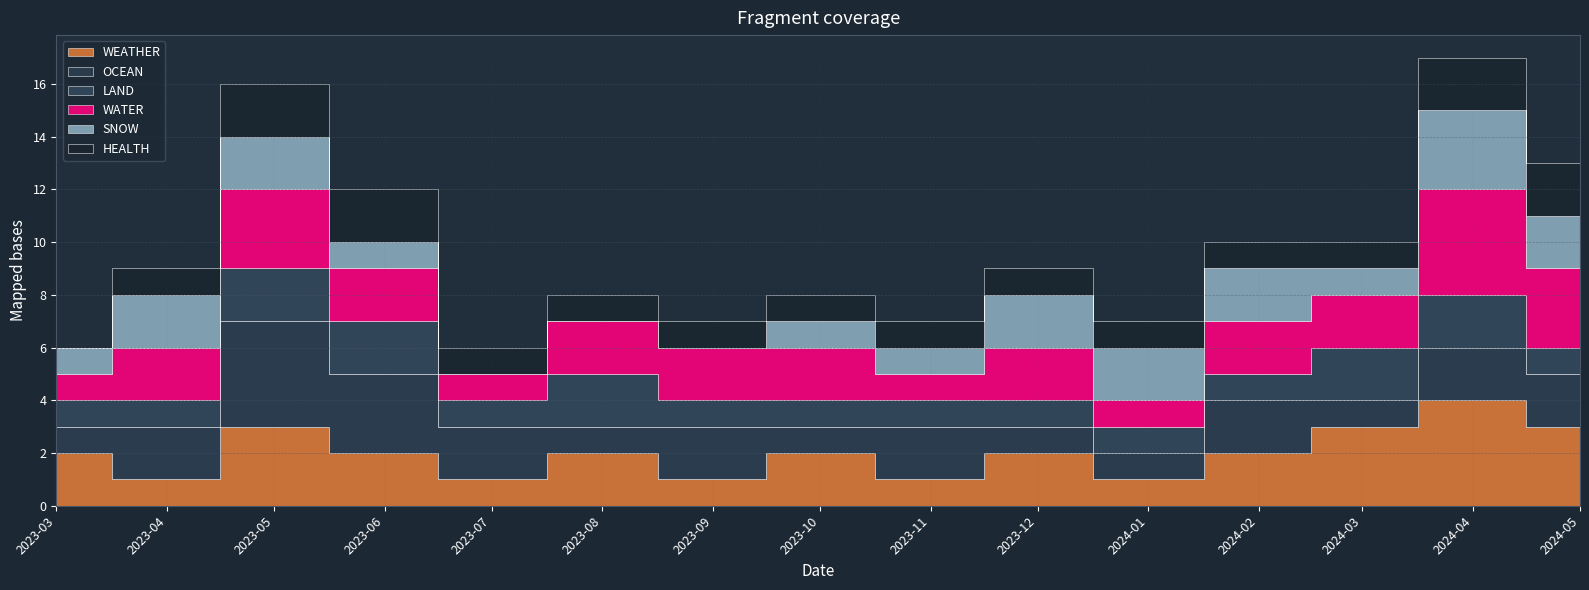

Between 2024-01 and 2023-08, which is larger?

2023-08